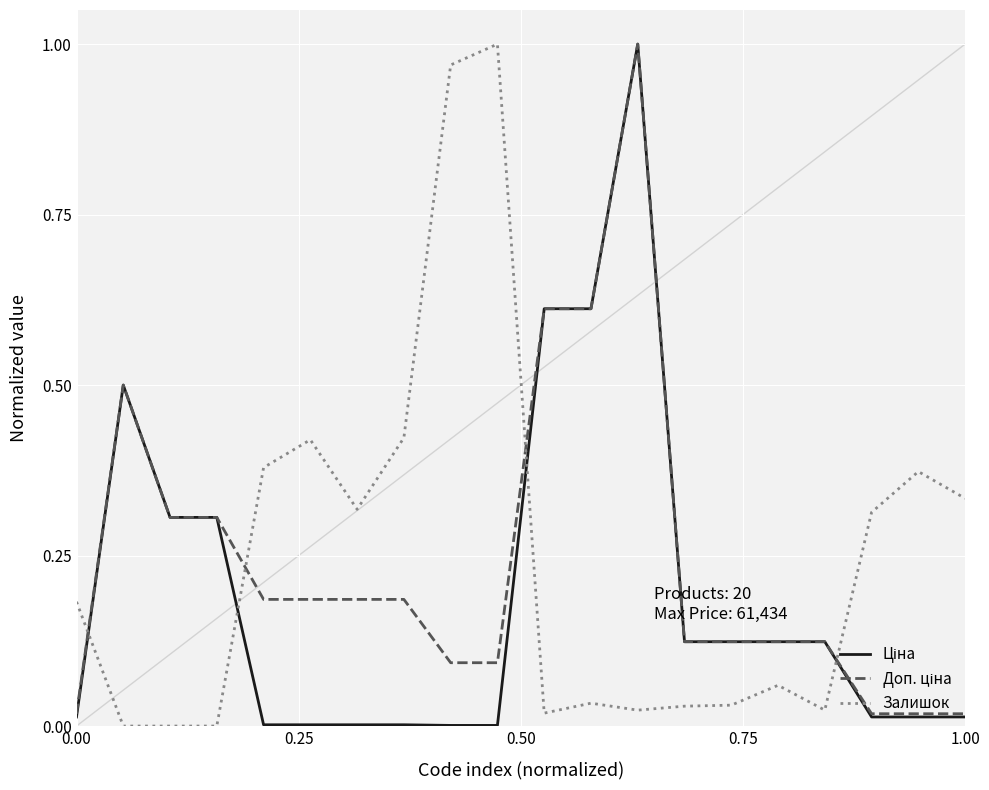

Does the chart display data point markers on the line(s)?

No